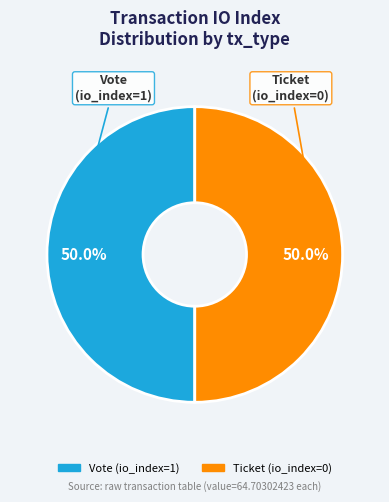

To the nearest percent, what is the average slice percentage?

50%